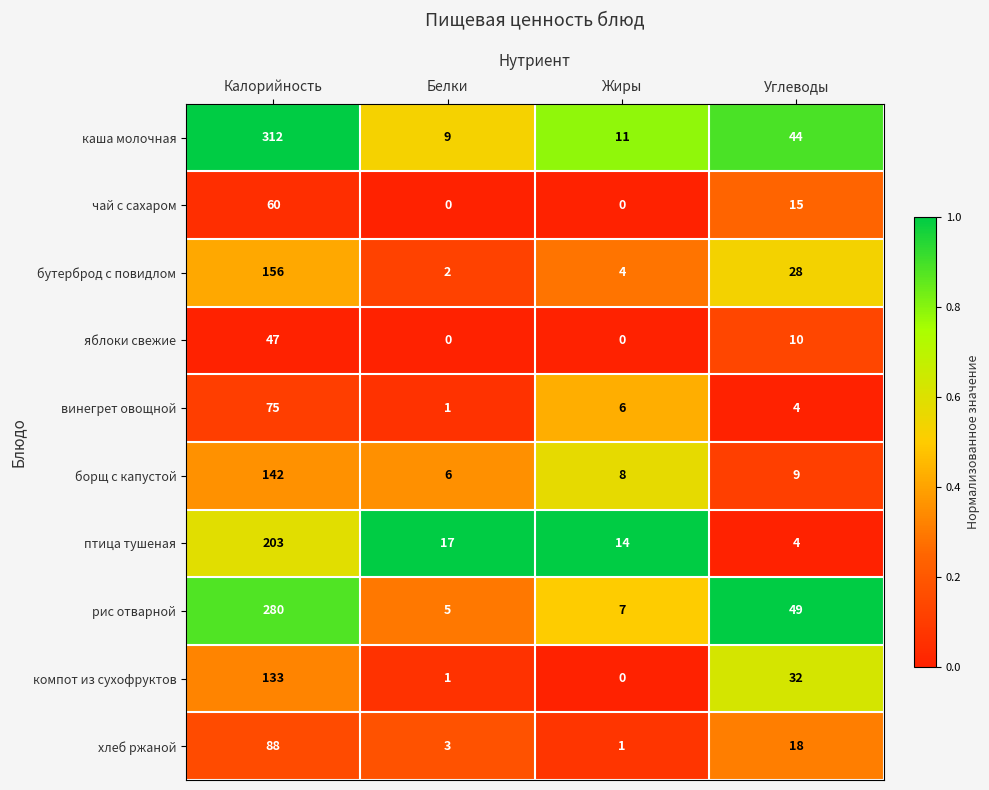

List the series in order of their peak value, highest first.

каша молочная, рис отварной, птица тушеная, бутерброд с повидлом, борщ с капустой, компот из сухофруктов, хлеб ржаной, винегрет овощной, чай с сахаром, яблоки свежие